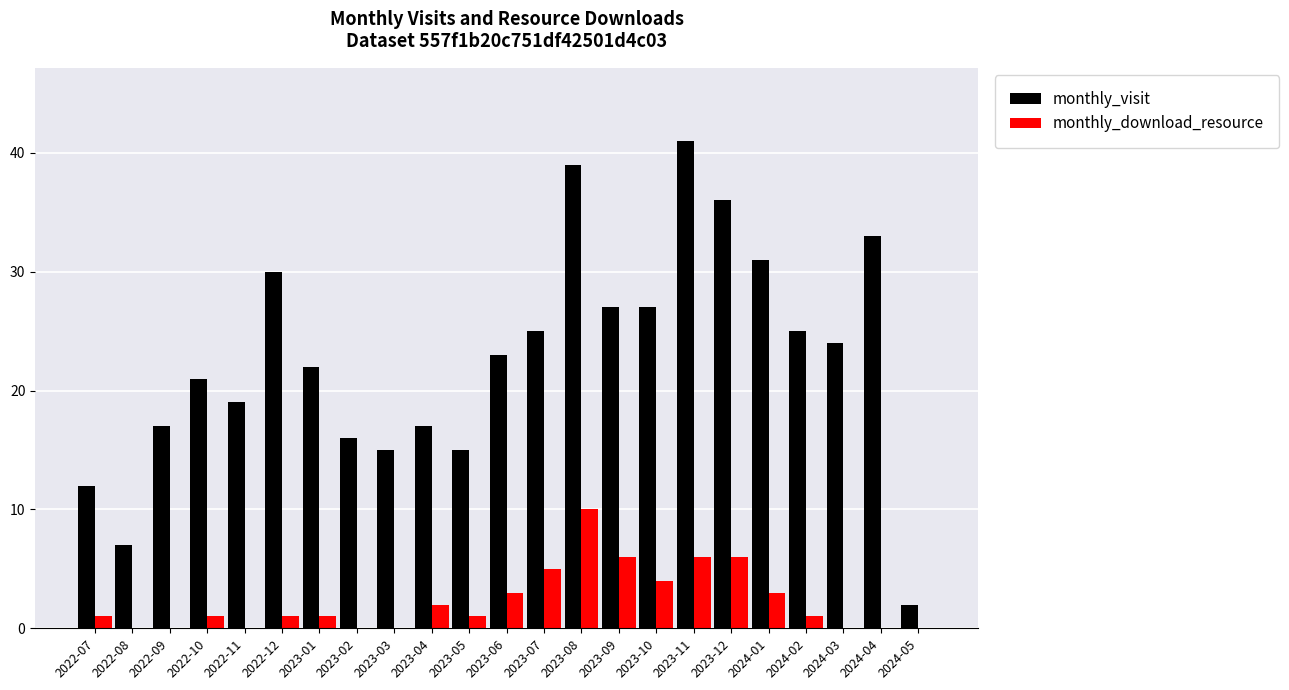

What is the total value across all series at 2023-01?

23